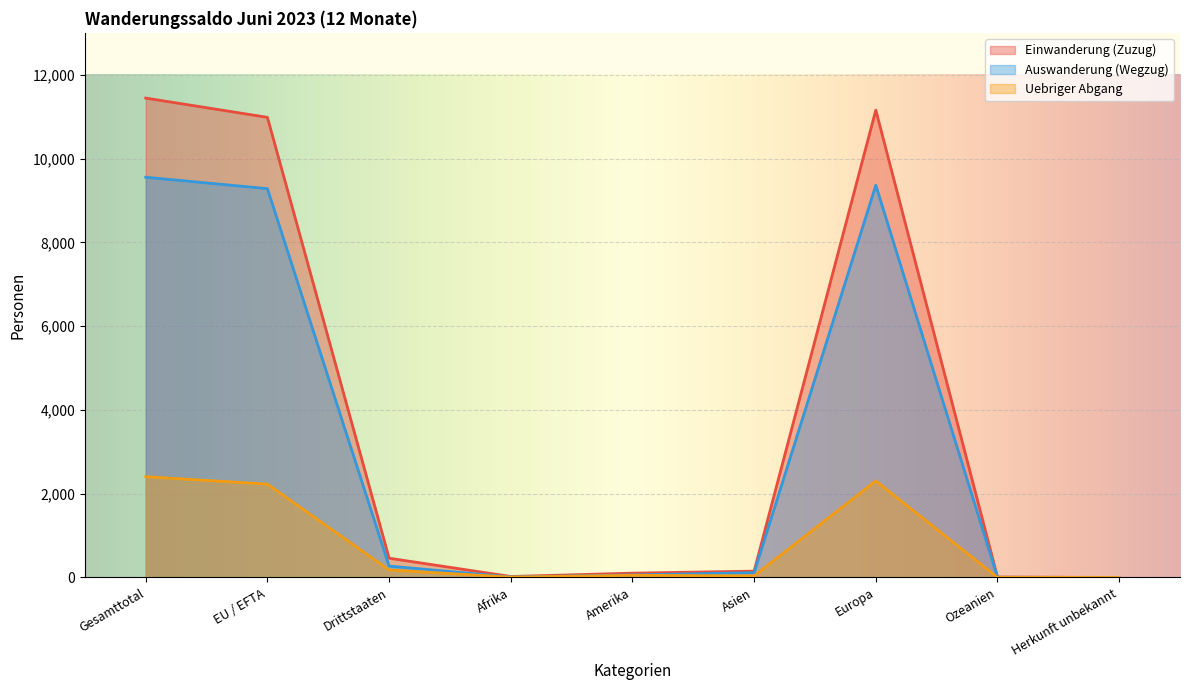

What is the label of the 9th point from the right?

Gesamttotal